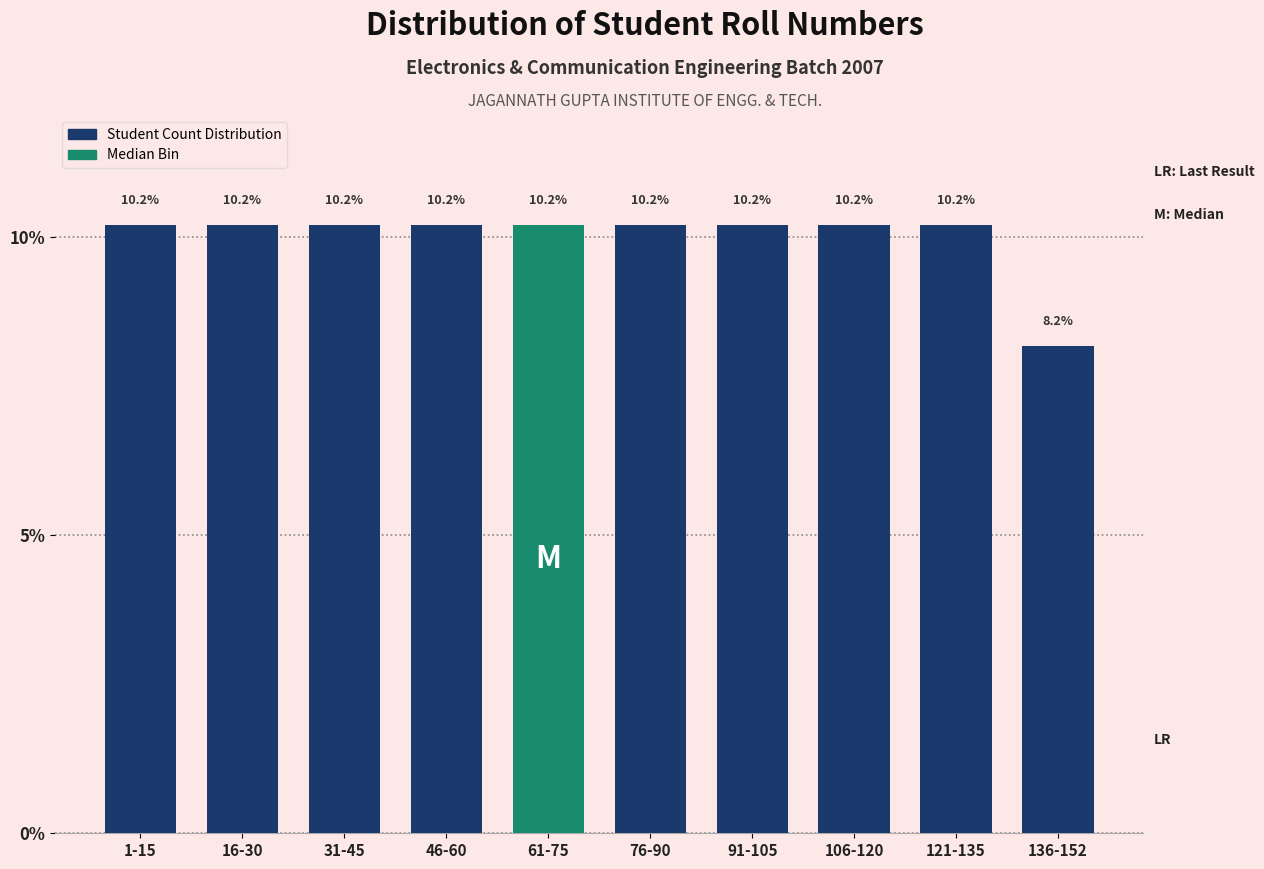

Reading left to right, transcribe all the data shown in this chart.

1-15=10.2	16-30=10.2	31-45=10.2	46-60=10.2	61-75=10.2	76-90=10.2	91-105=10.2	106-120=10.2	121-135=10.2	136-152=8.2